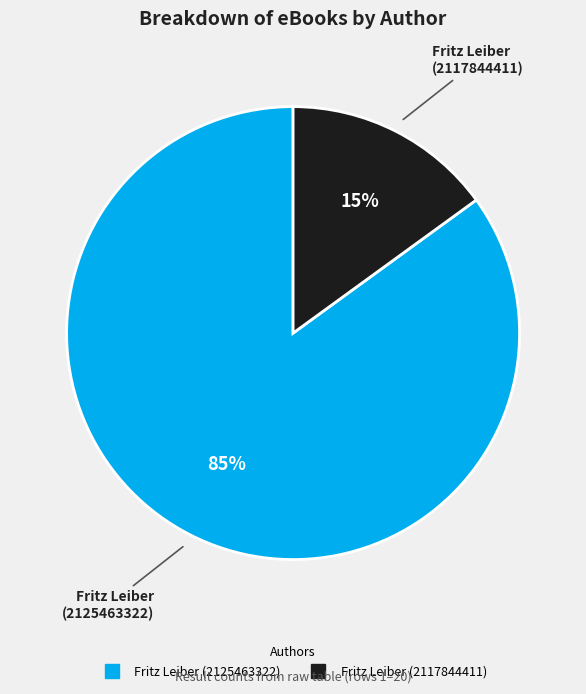

Does any single category account for the majority?

Yes